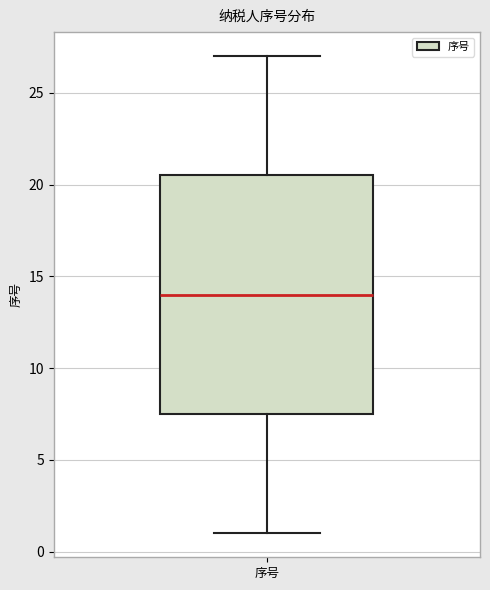

Transcribe this box plot: give where the median line is, the range the box spans, and where the two whiskers end, as read against the y-axis. The values are not printed on the chart, so give them approximately, as read against the axis.

median 14.0, box 7.5 to 20.5, whiskers 1.0 to 27.0